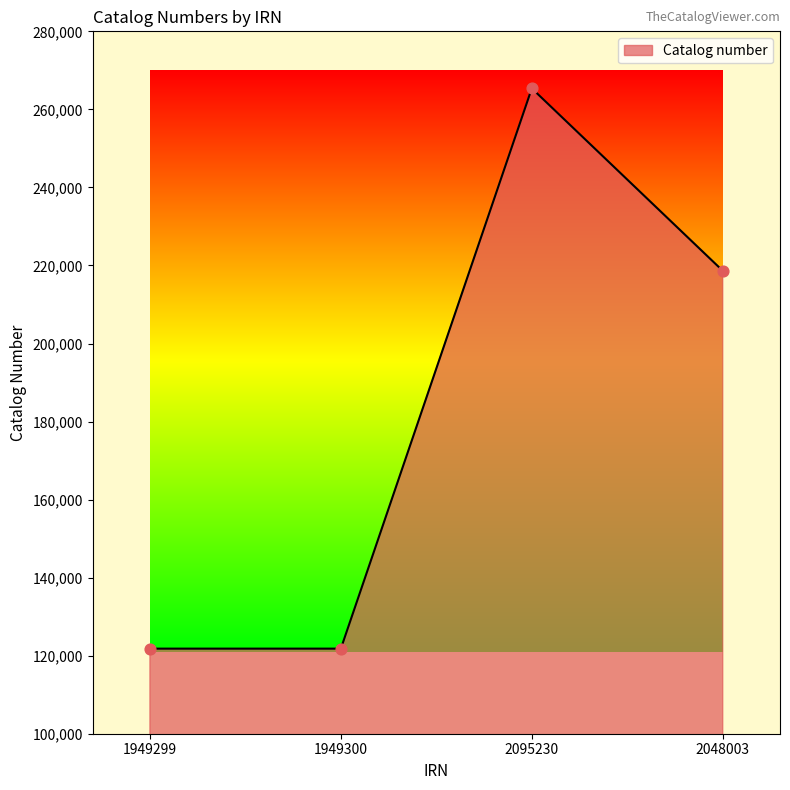

What is the change in value from 1949300 to 2048003?

+96839